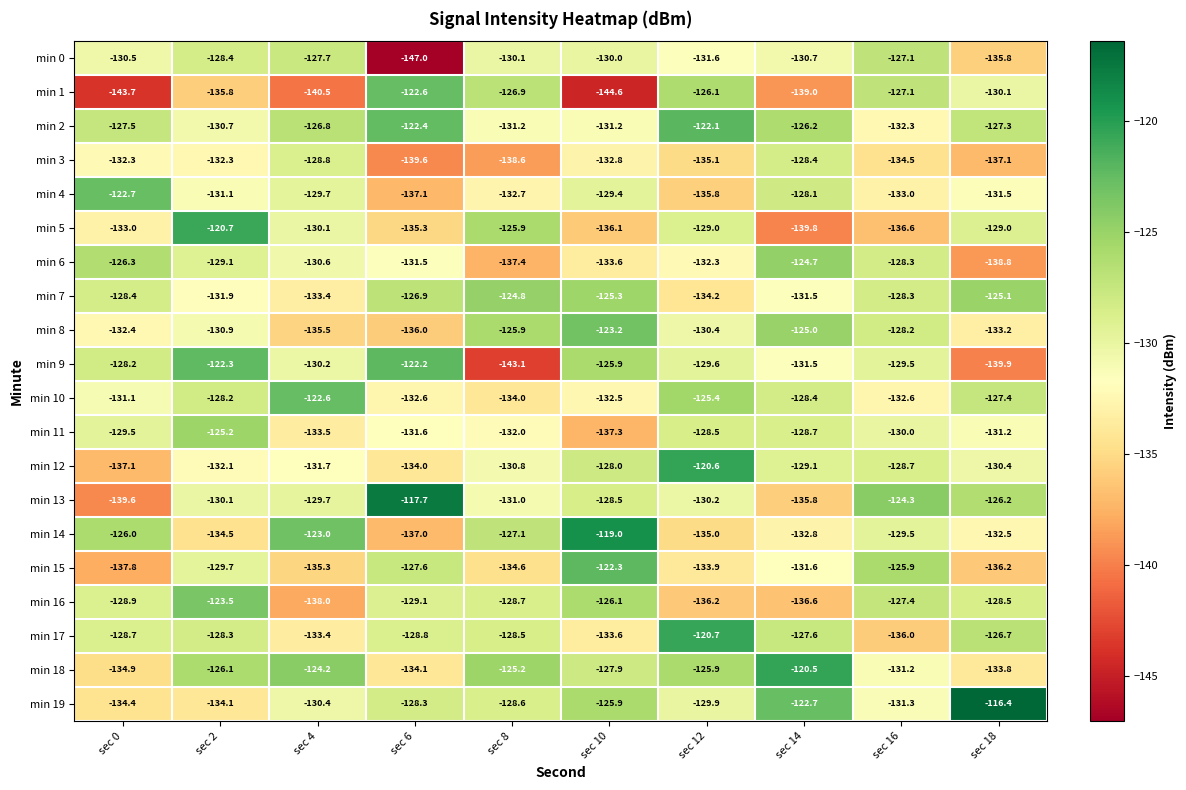

Which series has the widest spread of values?

min 1